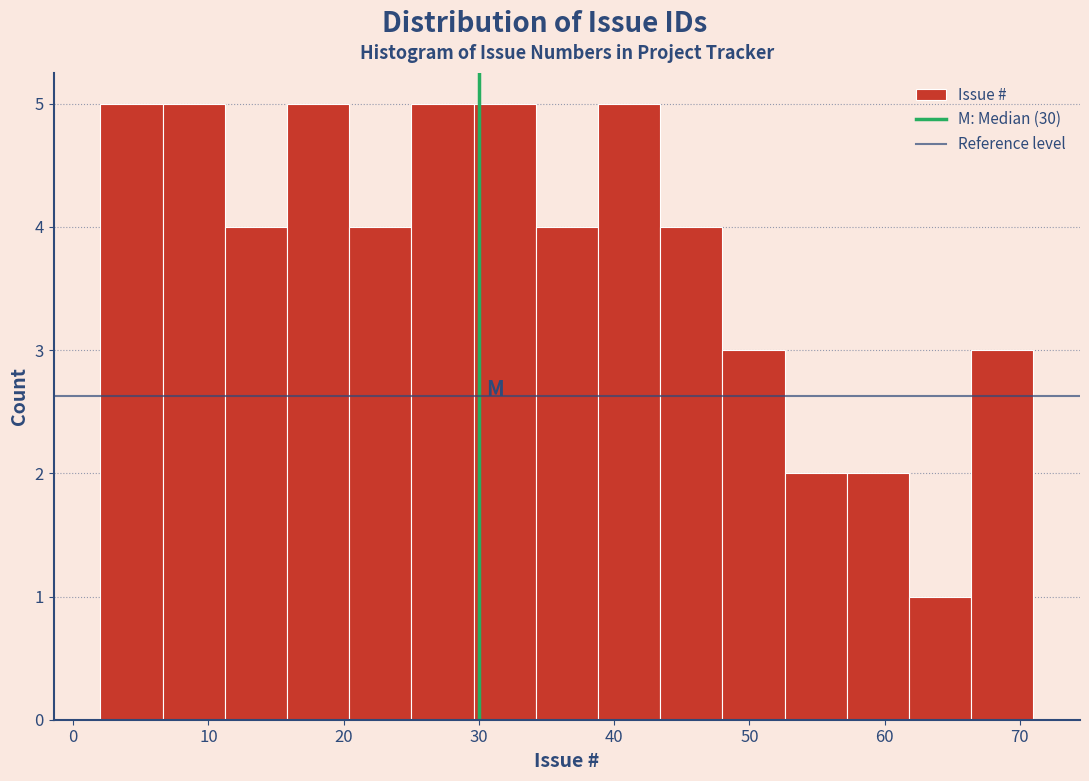

Reading left to right, list every bar in this chart as the range it spans on the x-axis followed by its height. Neither the bar edges nor the heights are printed on the chart, so give them approximately, as read against the axes.

2.0 to 6.6: 5
6.6 to 11.2: 5
11.2 to 15.8: 4
15.8 to 20.4: 5
20.4 to 25.0: 4
25.0 to 29.6: 5
29.6 to 34.2: 5
34.2 to 38.8: 4
38.8 to 43.4: 5
43.4 to 48.0: 4
48.0 to 52.6: 3
52.6 to 57.2: 2
57.2 to 61.8: 2
61.8 to 66.4: 1
66.4 to 71.0: 3